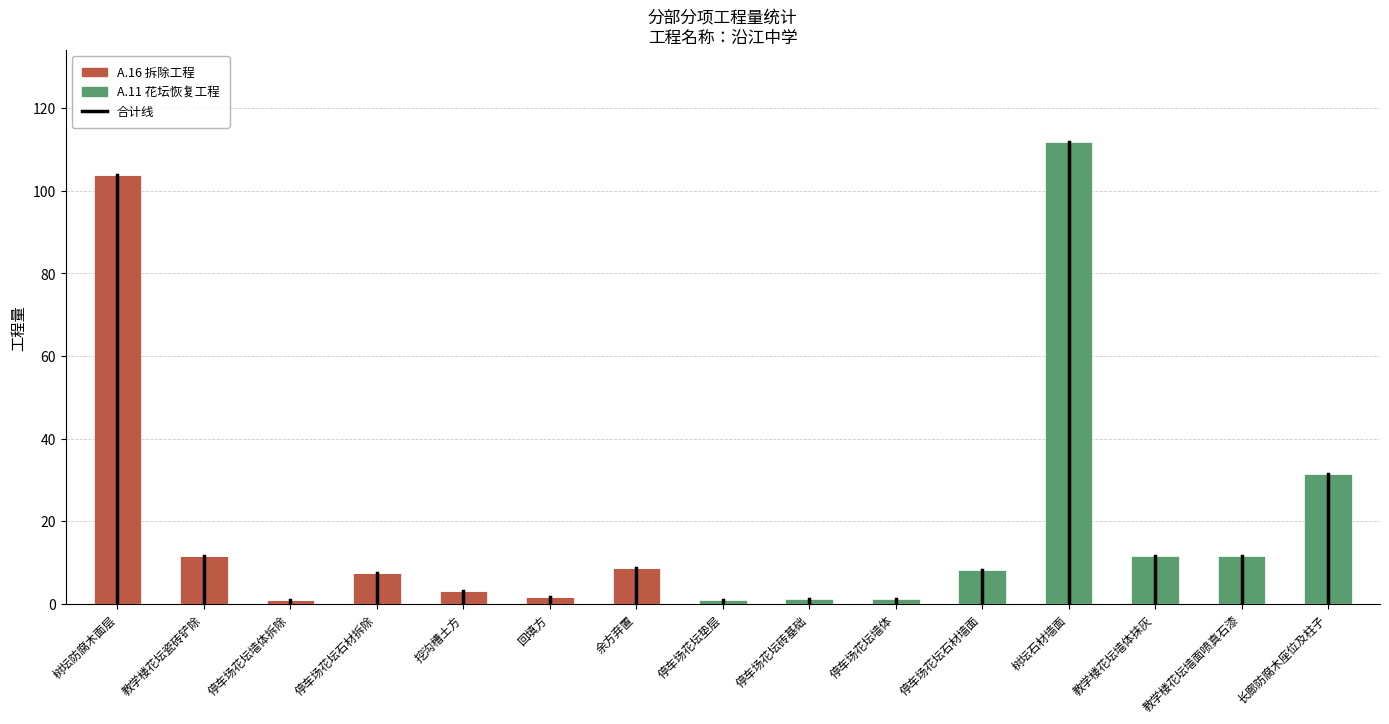

What is the total value across all series at 树坛防腐木面层?

103.8